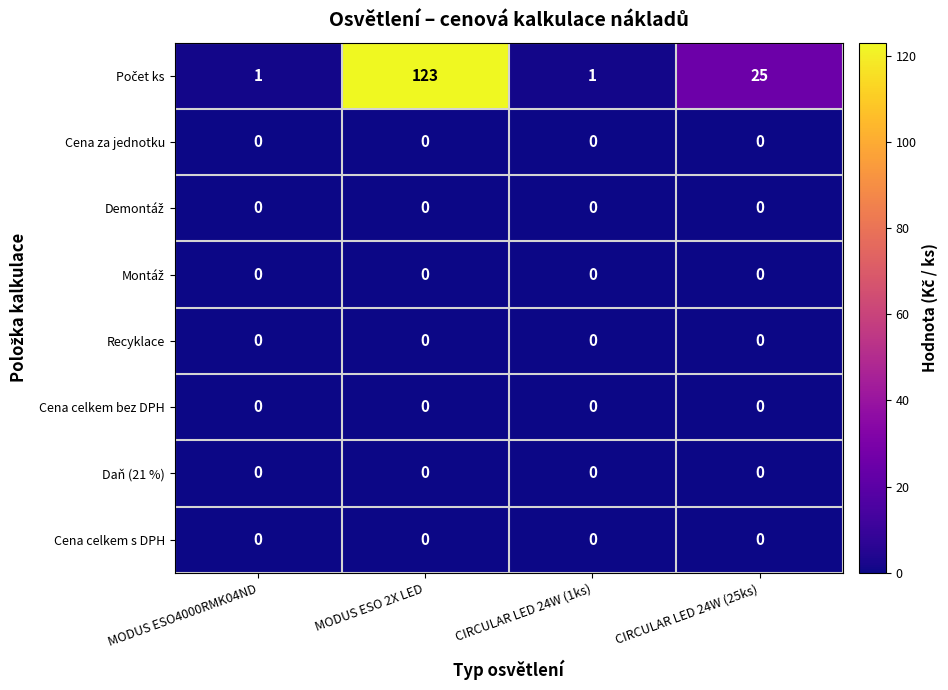

At which category is the sum across all series the highest?

MODUS ESO 2X LED